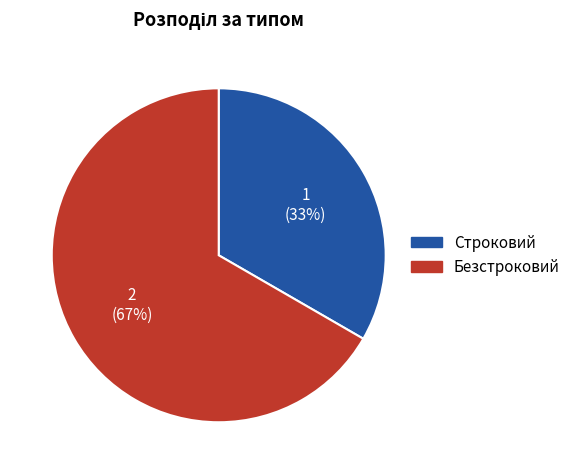

Approximately how many times larger is the value at Строковий compared to Безстроковий?

0.5